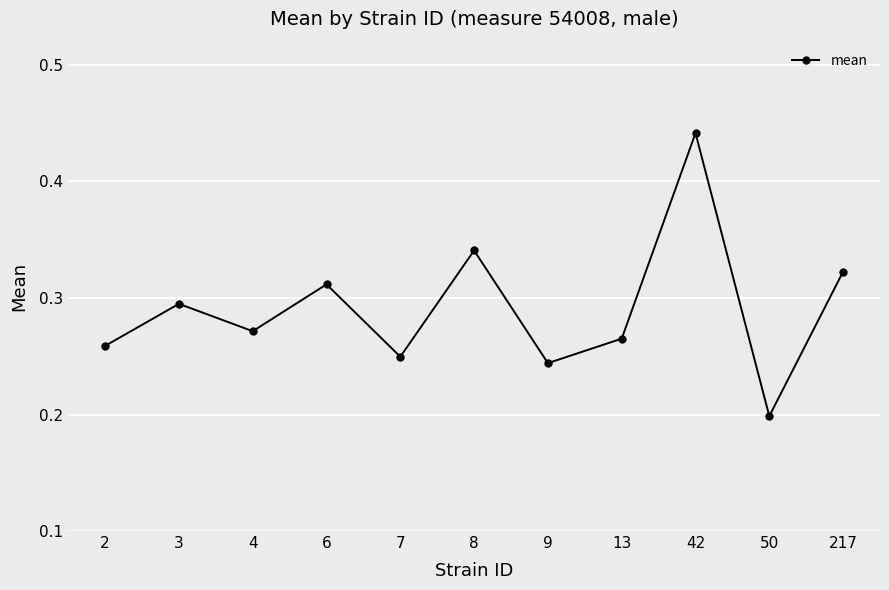

What is the sum of the values at 2 and 4?

0.5